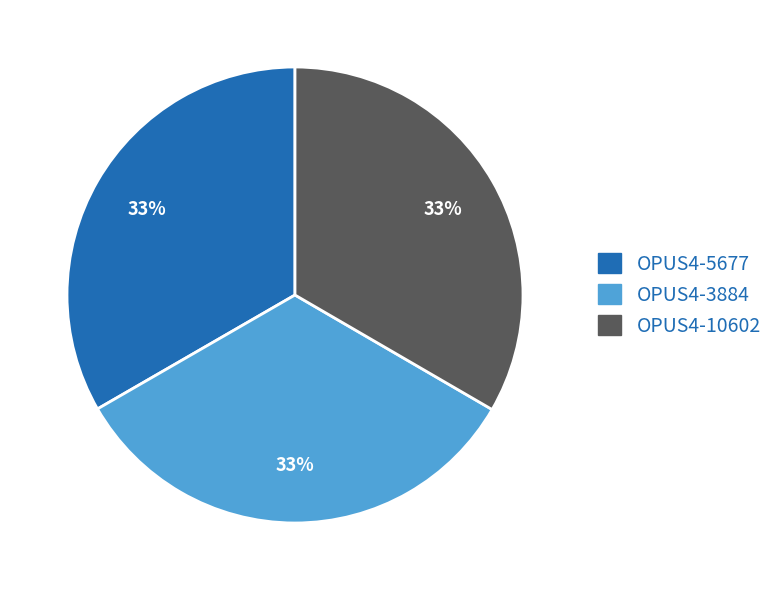

The OPUS4-3884 slice represents 33% of the pie. True or false?

True